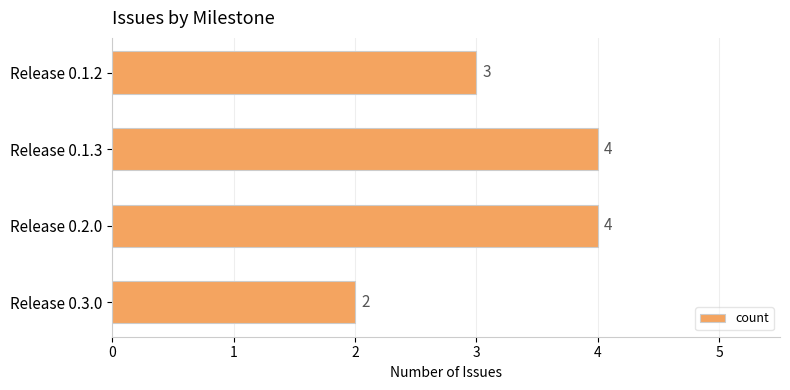

Approximately how many times larger is the value at Release 0.1.3 compared to Release 0.1.2?

1.3